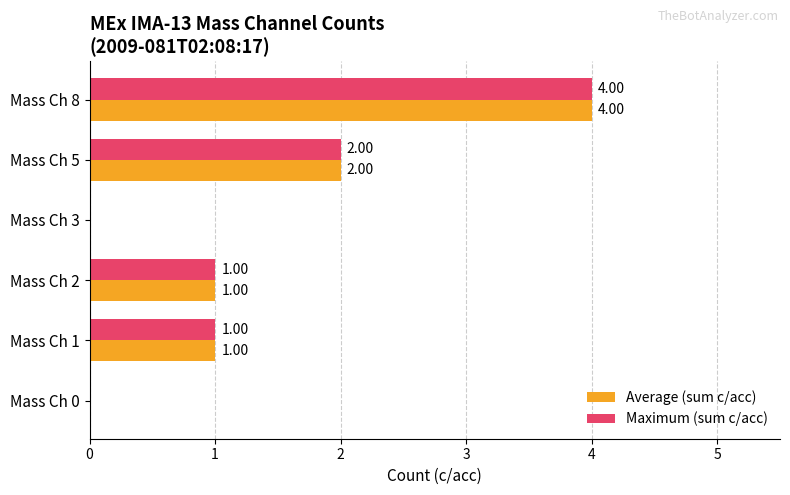

What is the total value across all series at Mass Ch 8?

8